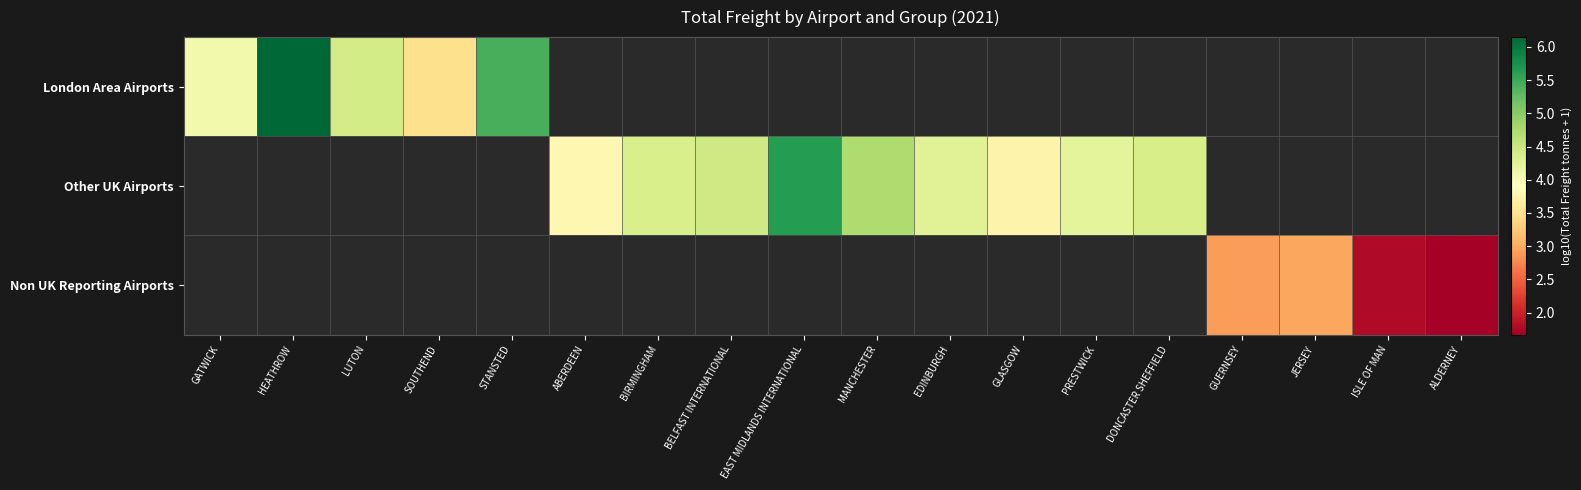

Which category has the highest value across all series?

HEATHROW